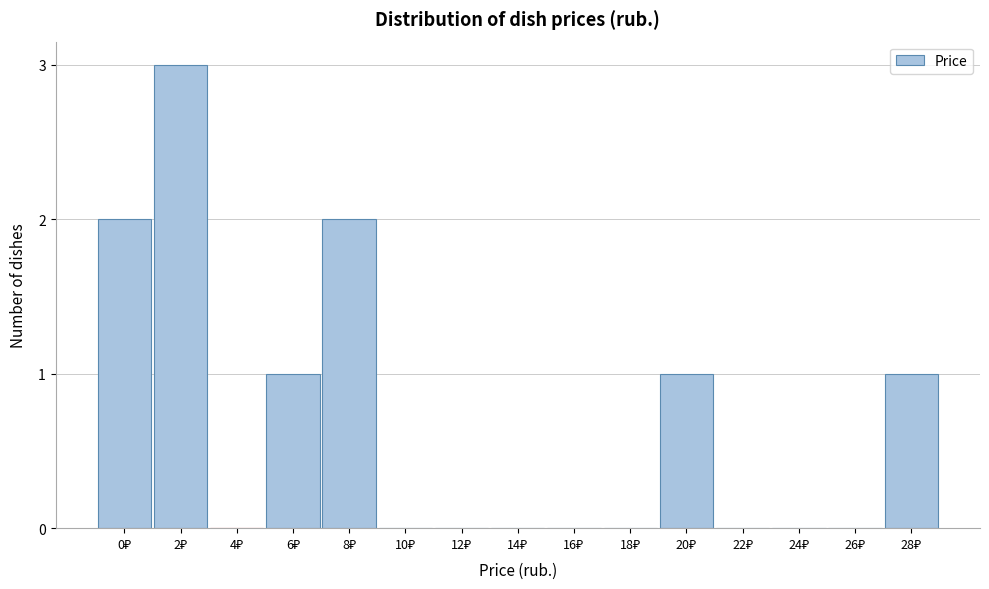

What is the sum of all values?

10